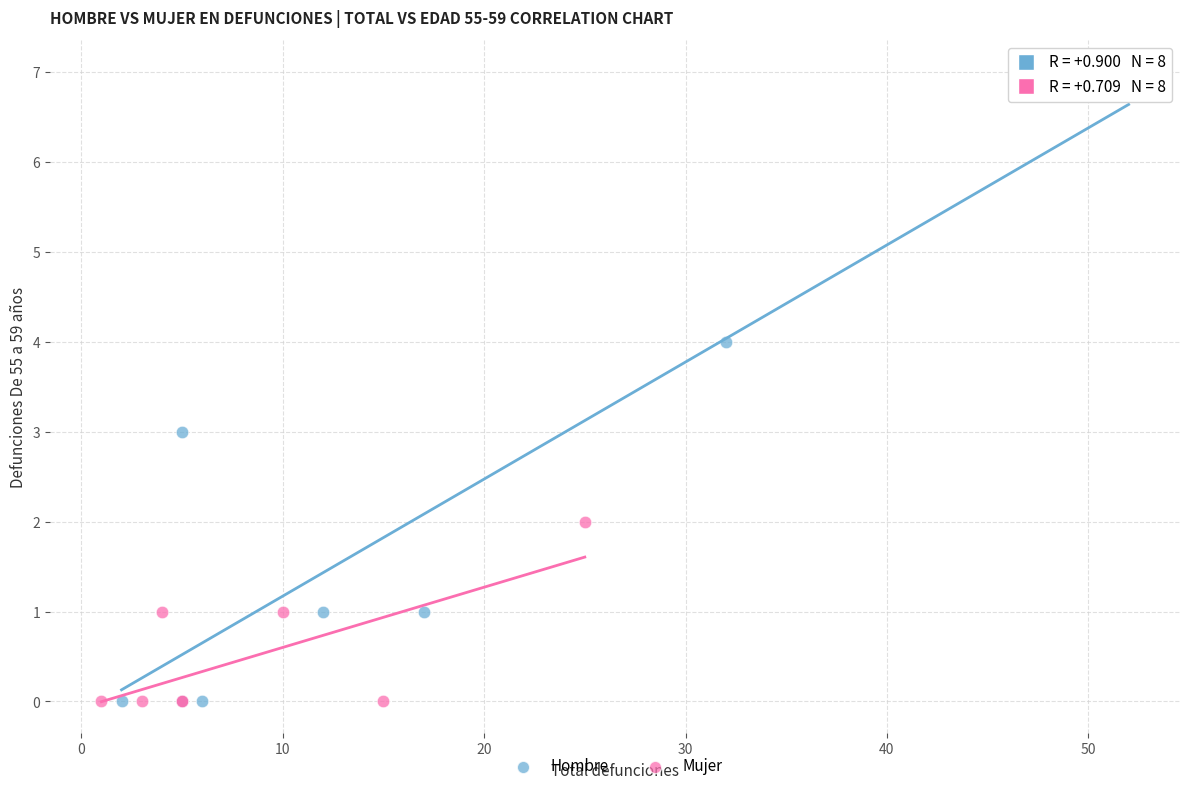

Which series has the largest Y range (max minus min)?

Hombre